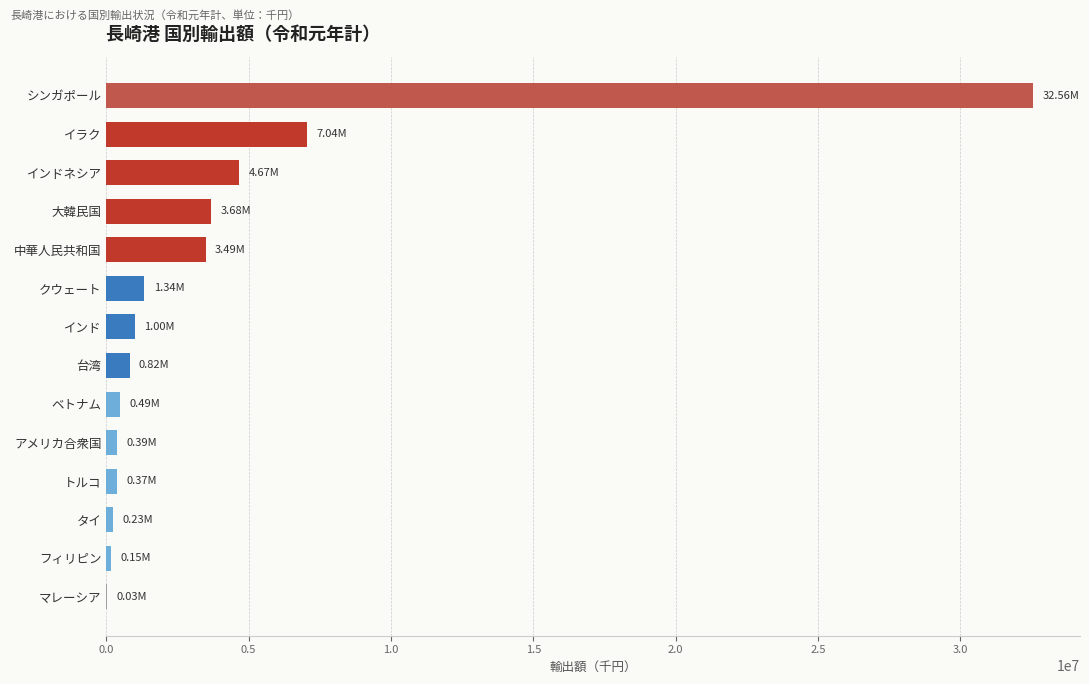

What is the sum of the values at インド and クウェート?

2341342